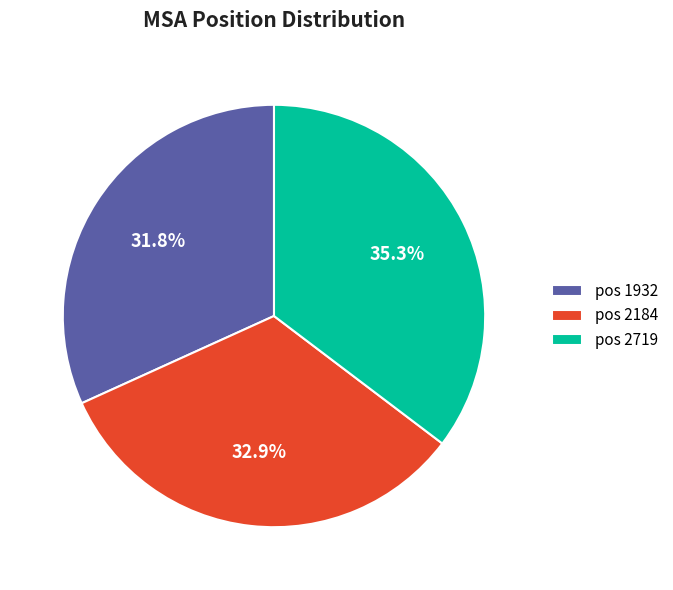

Which slice is the smallest?

pos 1932